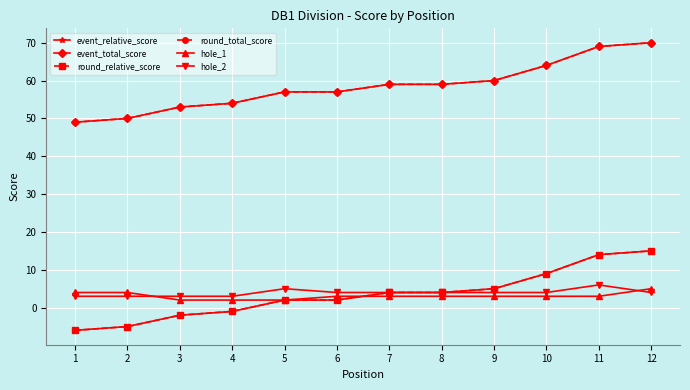

Between 4 and 9, which is larger?

9